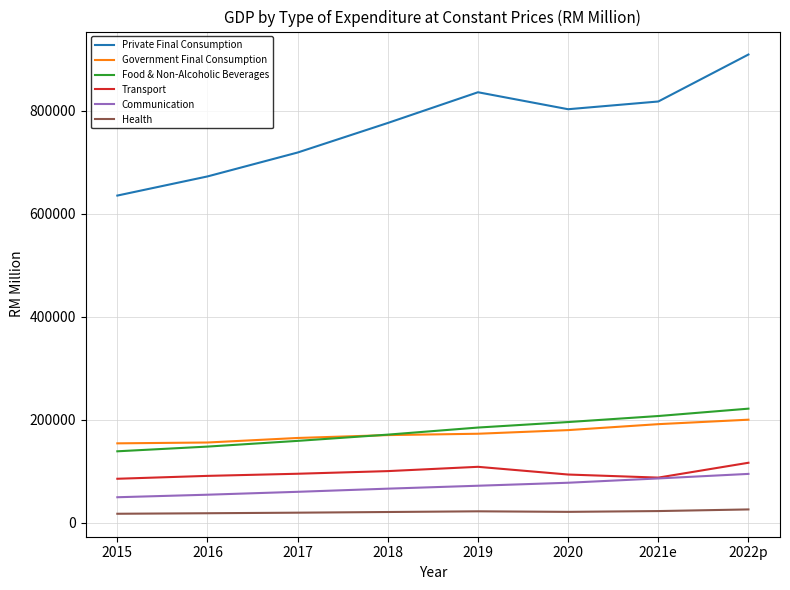

Between 2015 and 2021e, which series saw the biggest shift?

Private Final Consumption